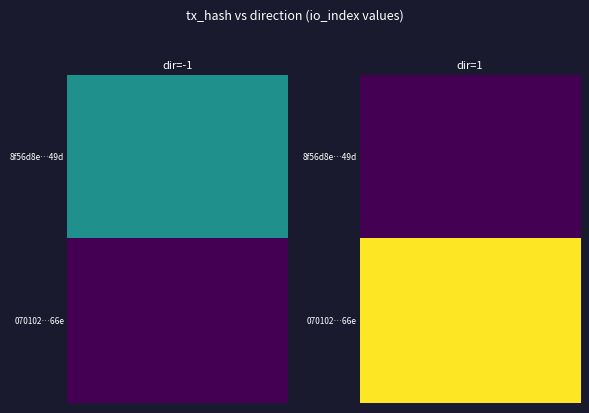

What is the difference between the 8f56d8e8555073d5987580453750cb8ffb3e49d values at direction and io_index?

2